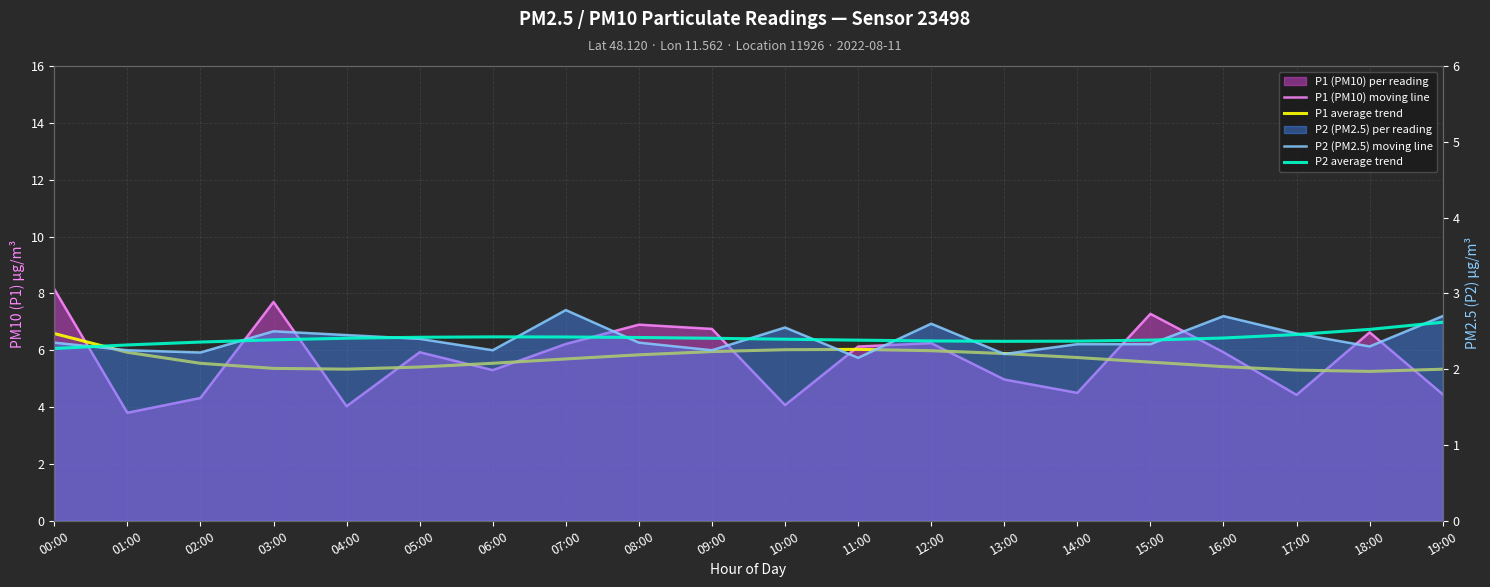

Where do P1 (PM10) moving line and P1 average trend first cross each other?

00:00 and 01:00